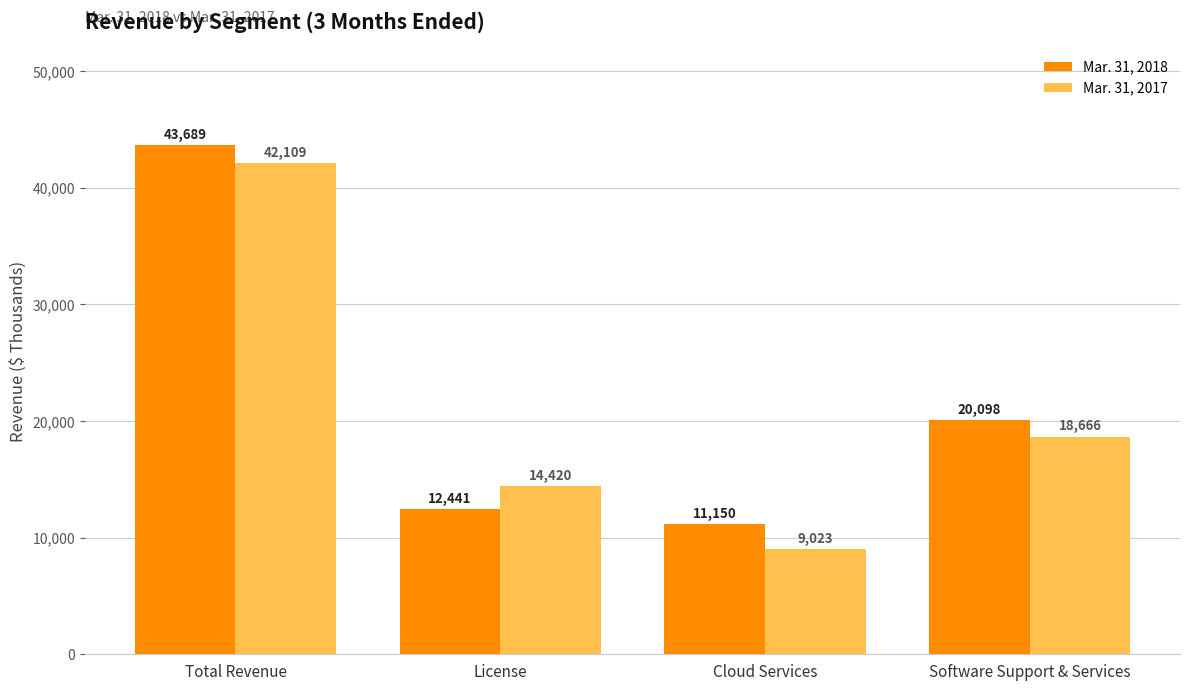

How many series are shown in this chart?

2